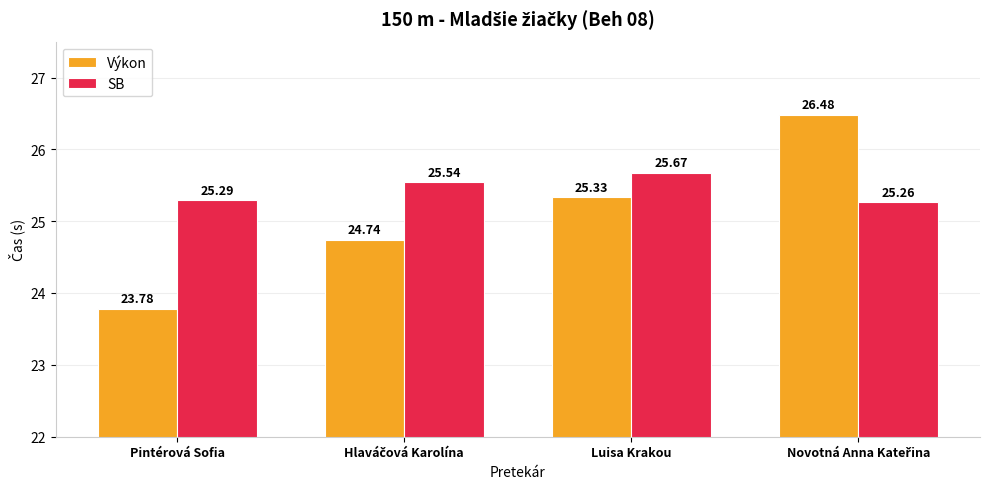

How many groups of bars are there?

4